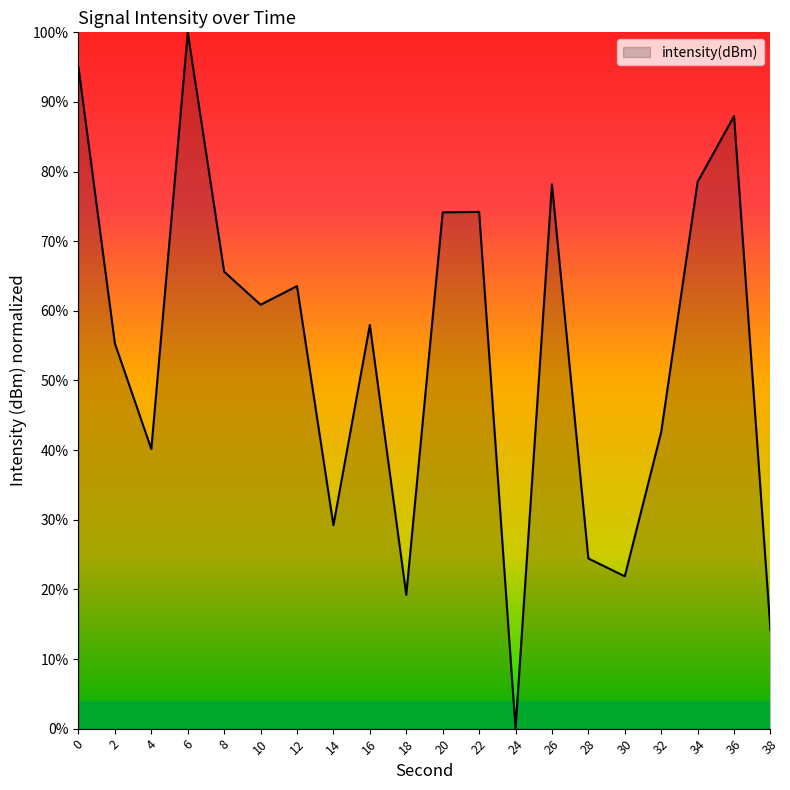

What value does the data have at 4?

40.1